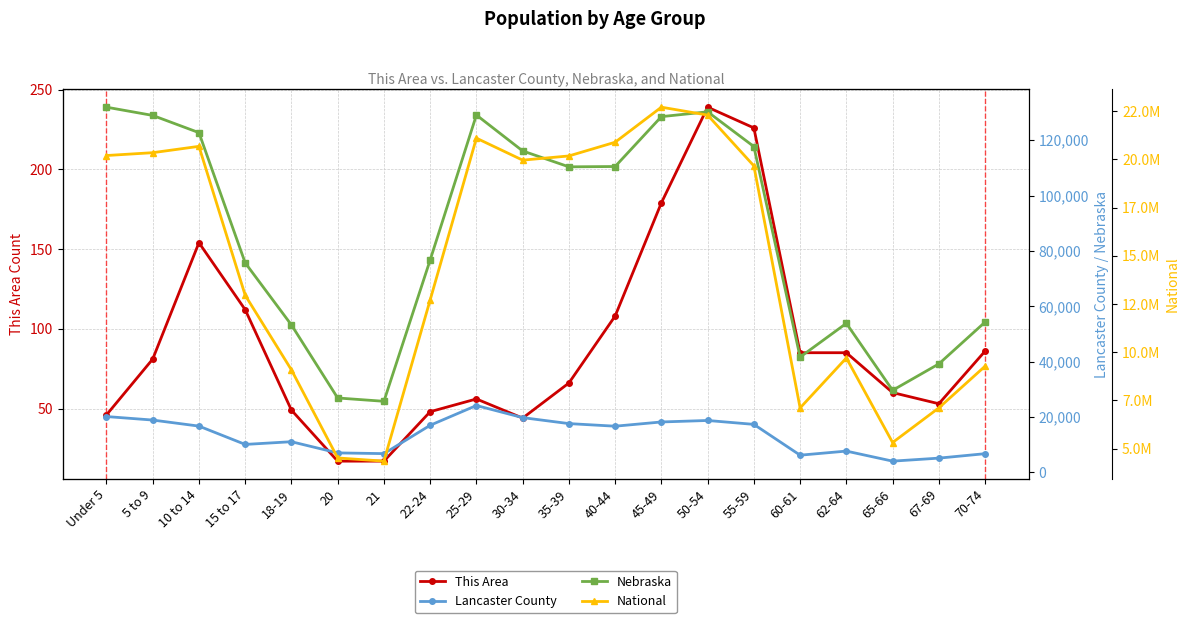

What is the total value across all series at 18-19?

9150471